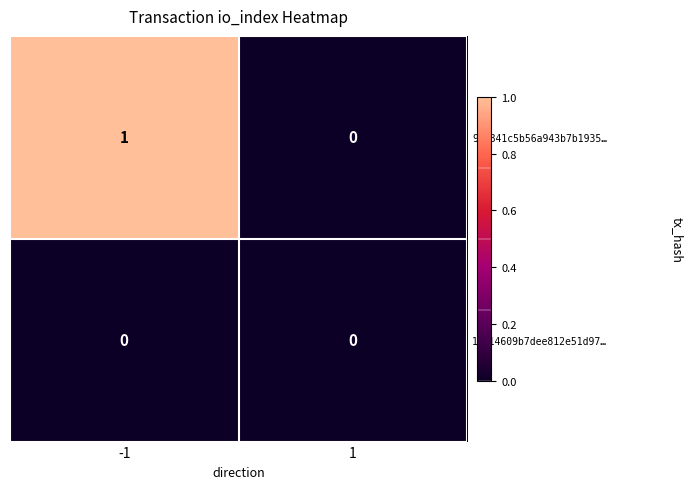

How many distinct data groups are displayed?

2